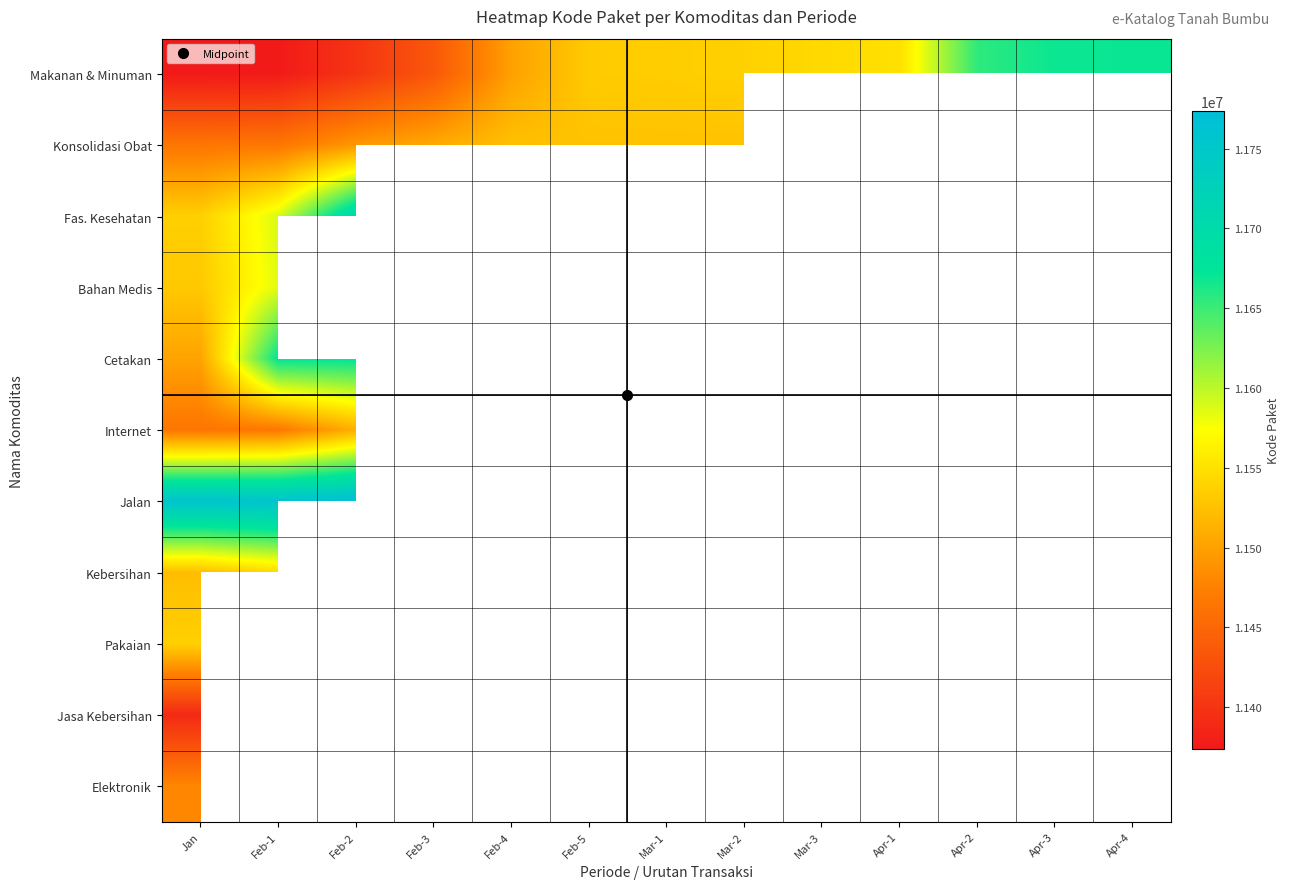

What is the difference between the highest and lowest values at Mar-2?

10986.0